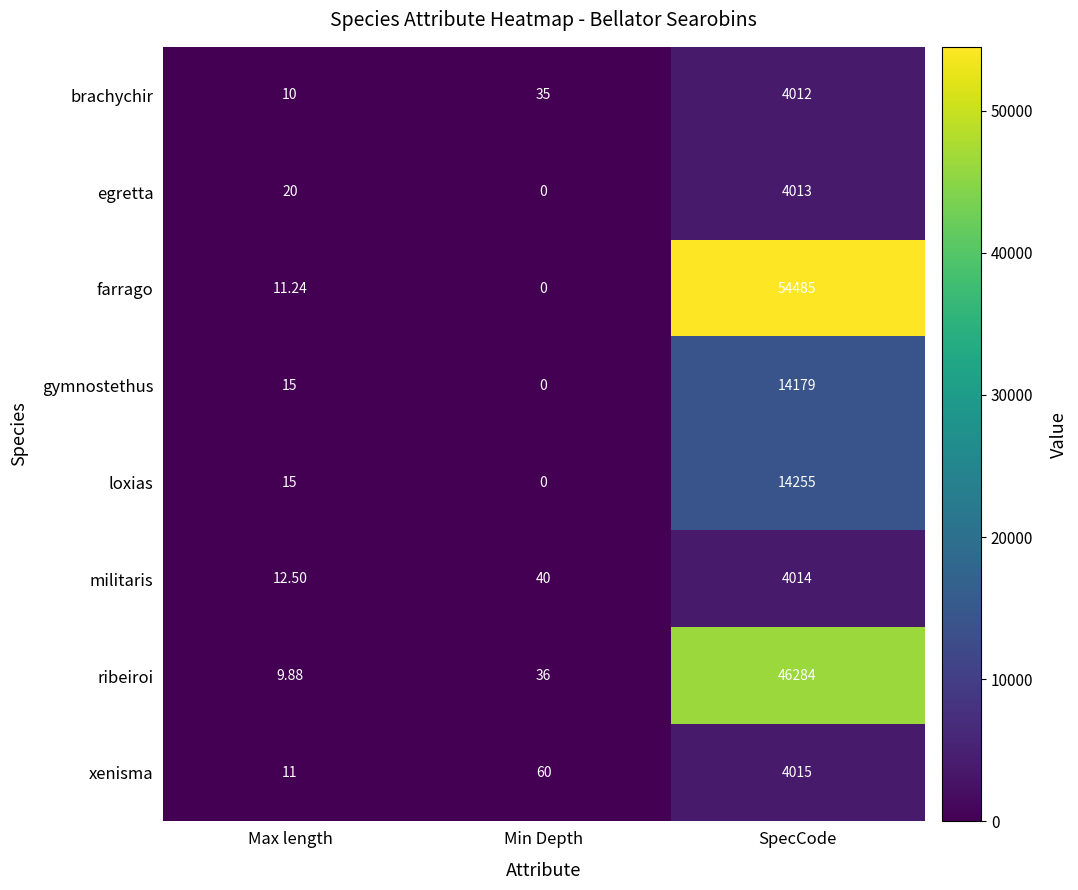

Which series has the largest total across all categories?

farrago